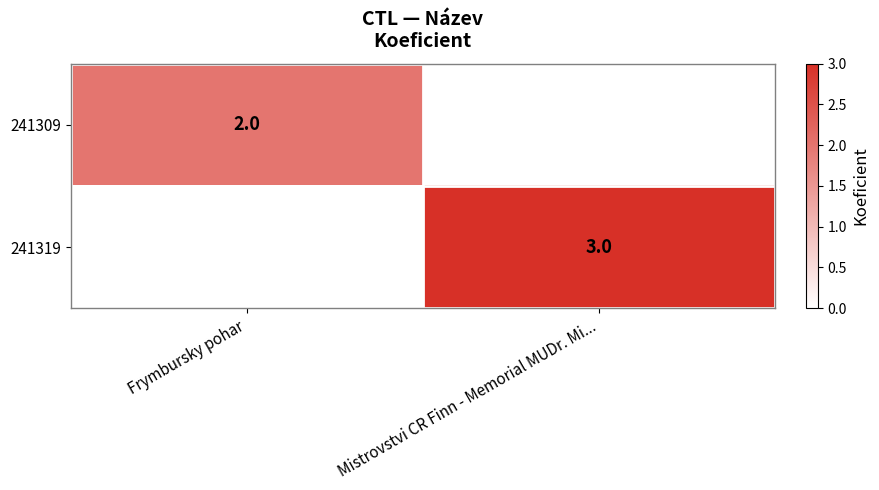

At how many categories does at least one series exceed 2?

1